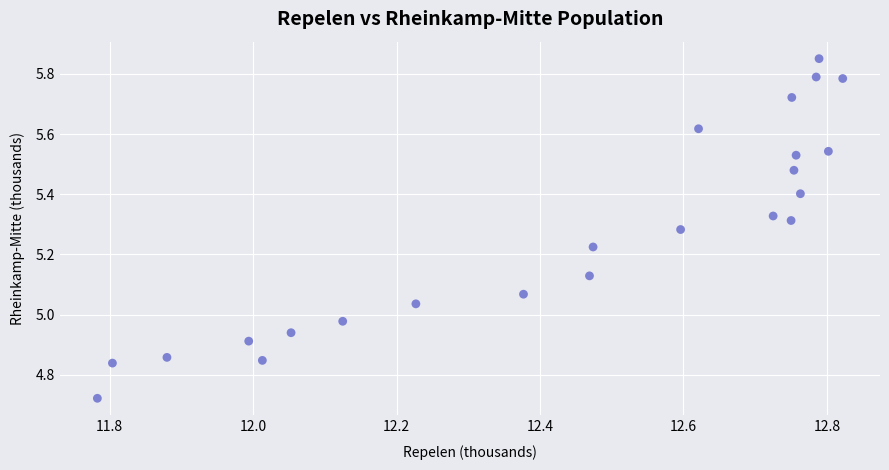

What is the range of Y values (max minus min)?

1.1